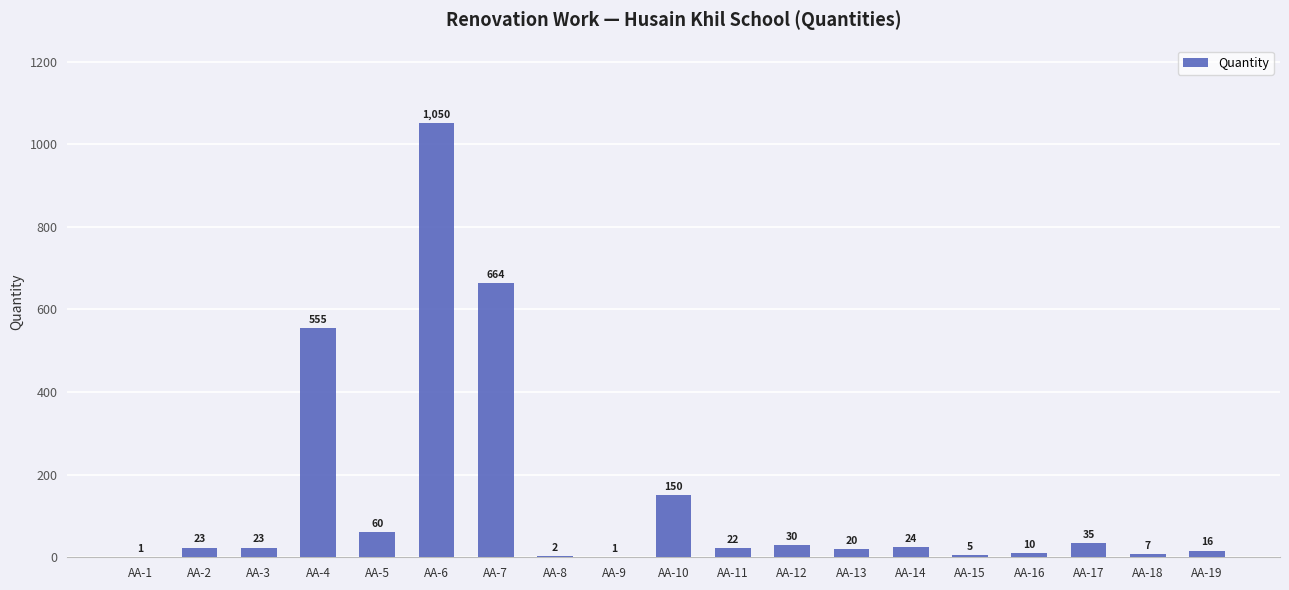

Where is the data nearest to the value 525?

AA-4